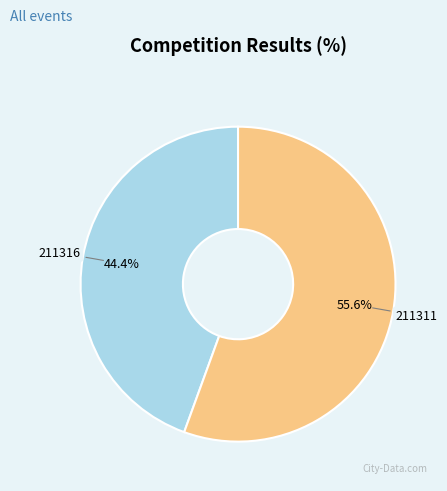

What is the smallest slice in the pie chart?

211316